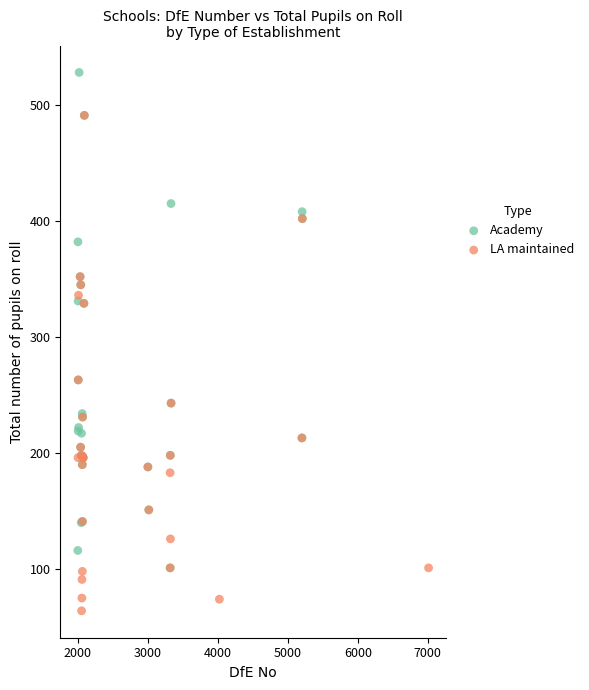

Which series reaches the minimum Y coordinate?

LA maintained